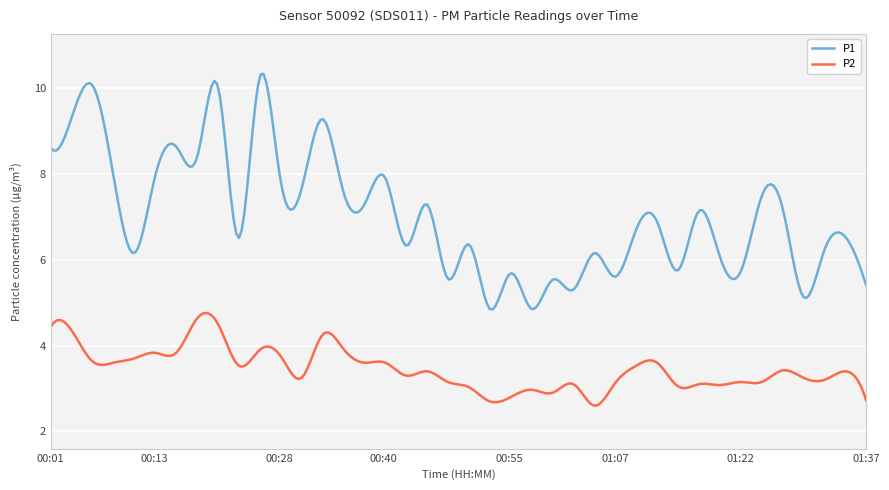

At which label does P2 reach its minimum?

01:05